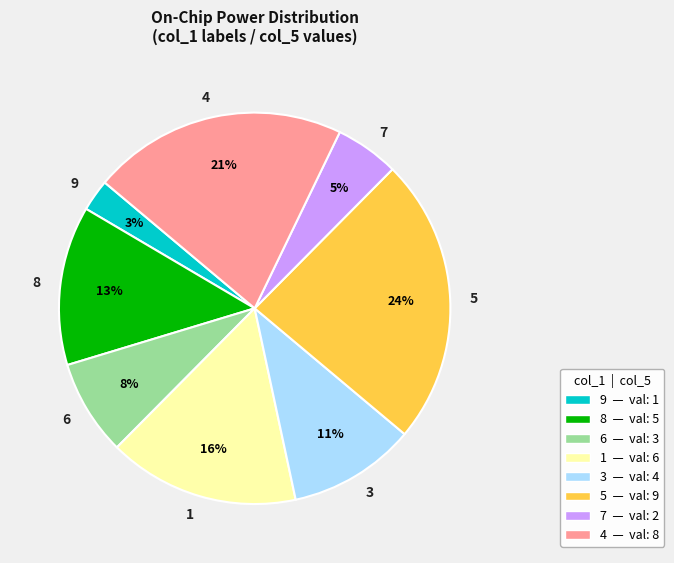

Does any single category account for the majority?

No